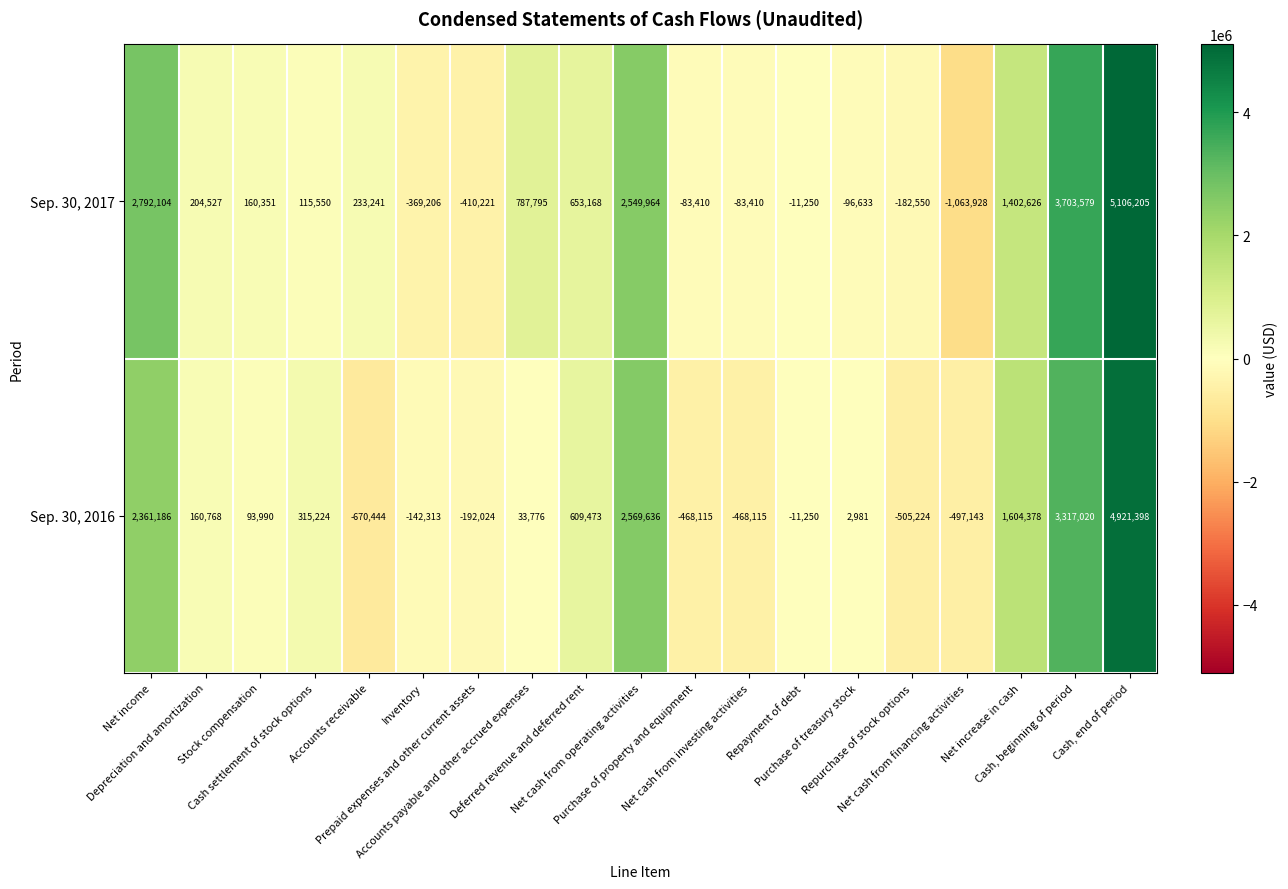

At how many categories does at least one series exceed 2111028?

4